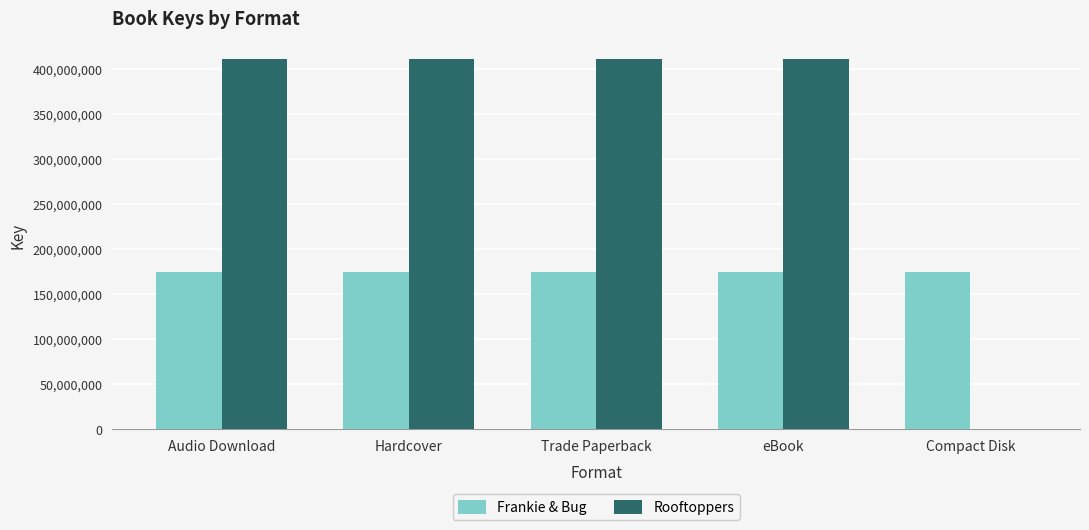

True or false: Rooftoppers has a value of 410789826 at Trade Paperback.

True